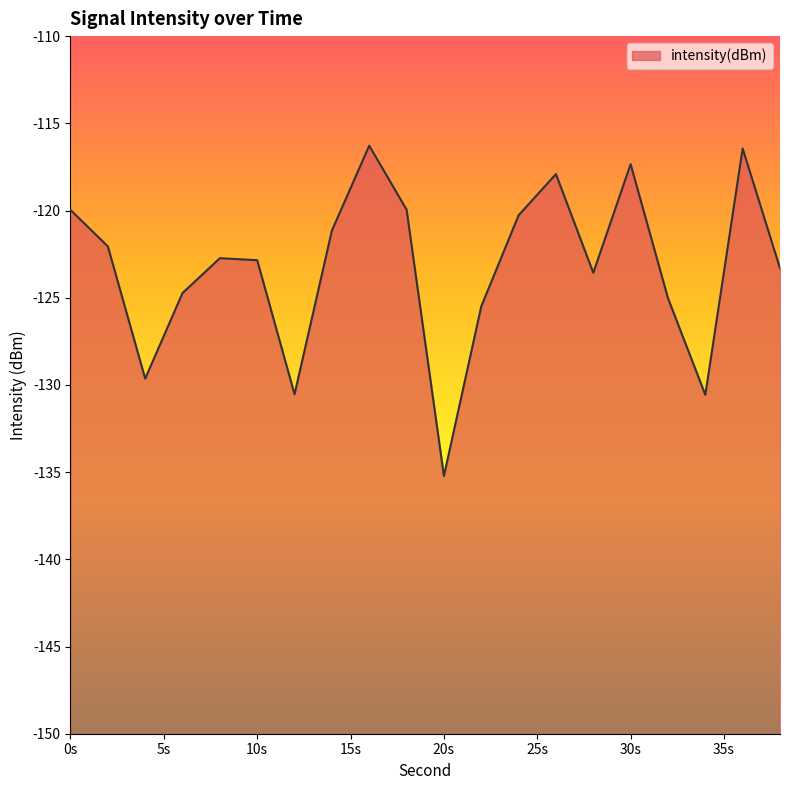

What is the difference between the maximum and minimum values?

18.9